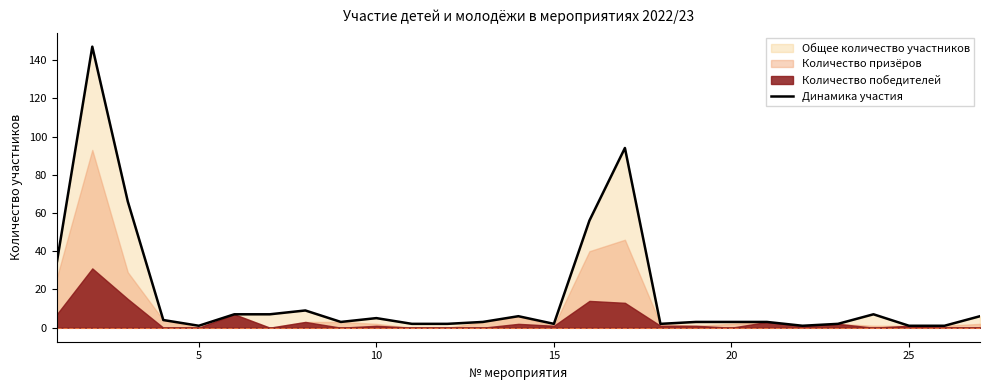

What is the greatest value displayed?

147